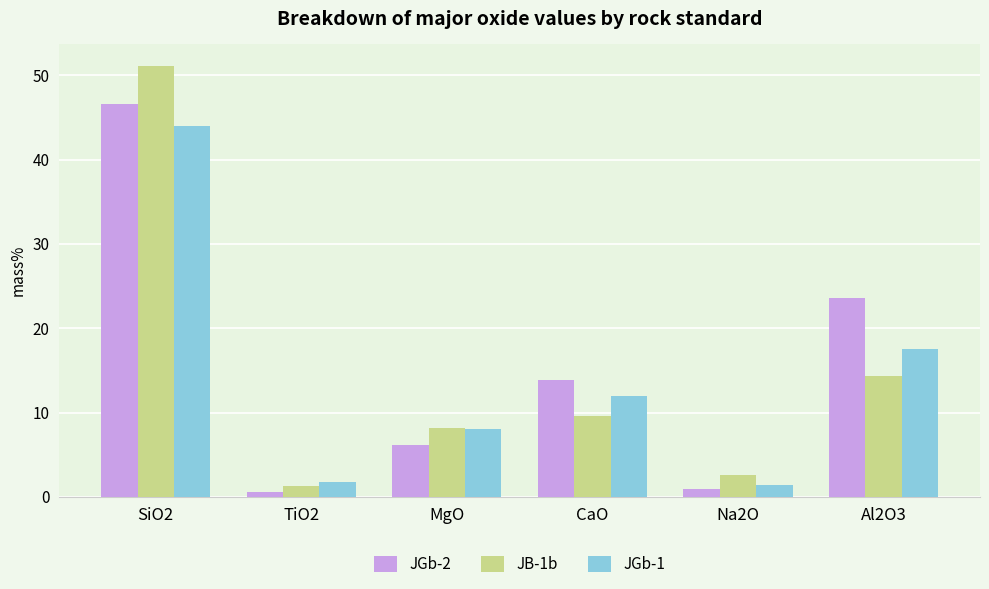

What is the label of the 3rd bar from the right?

CaO